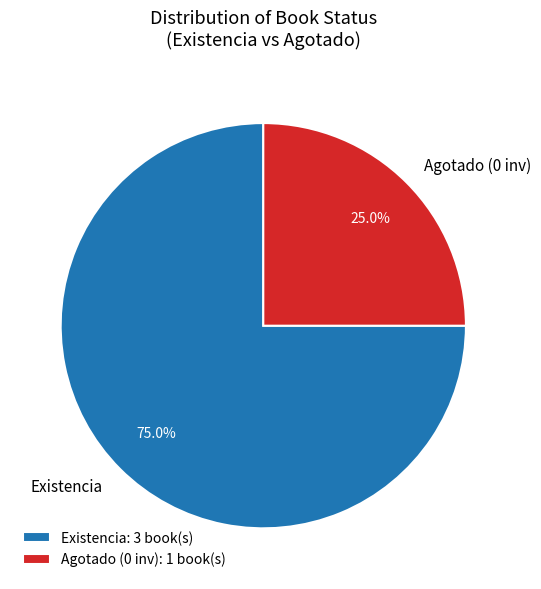

Approximately how many times larger is the value at Agotado (0 inv) compared to Existencia?

0.3